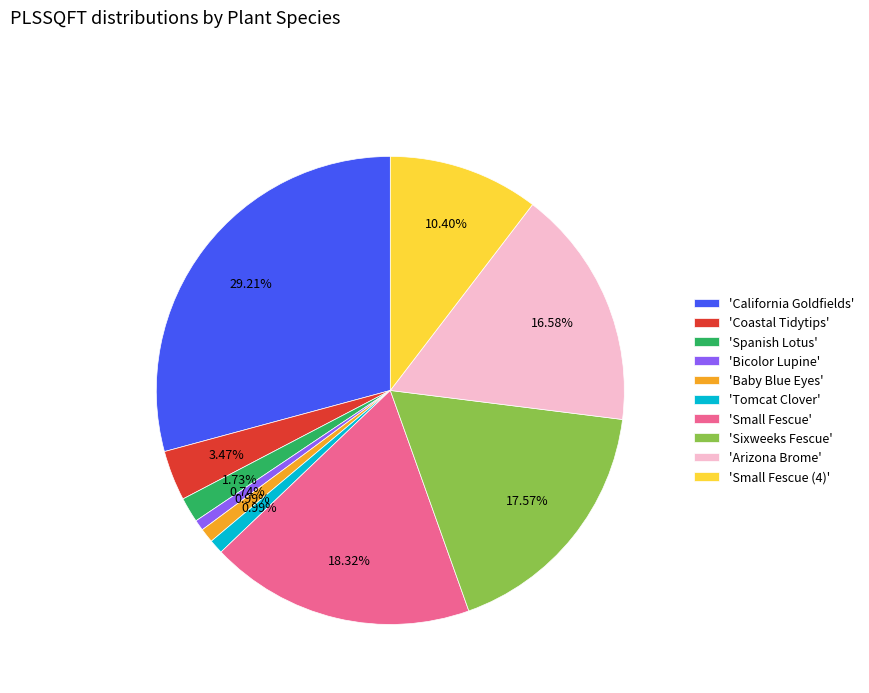

Is there a majority slice in this chart?

No